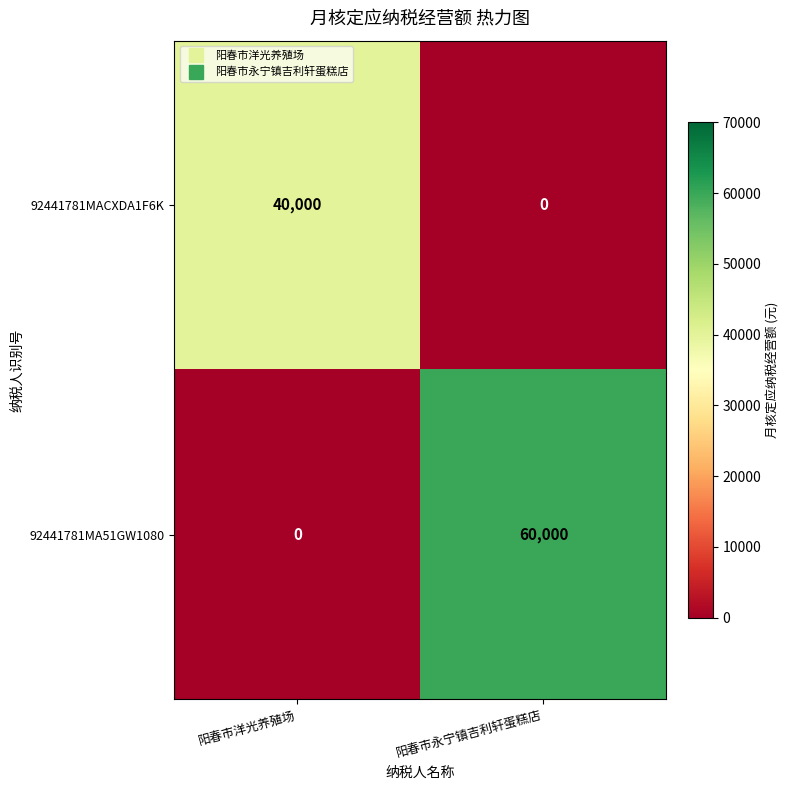

Which category has the highest value in the 92441781MA51GW1080 series?

阳春市永宁镇吉利轩蛋糕店